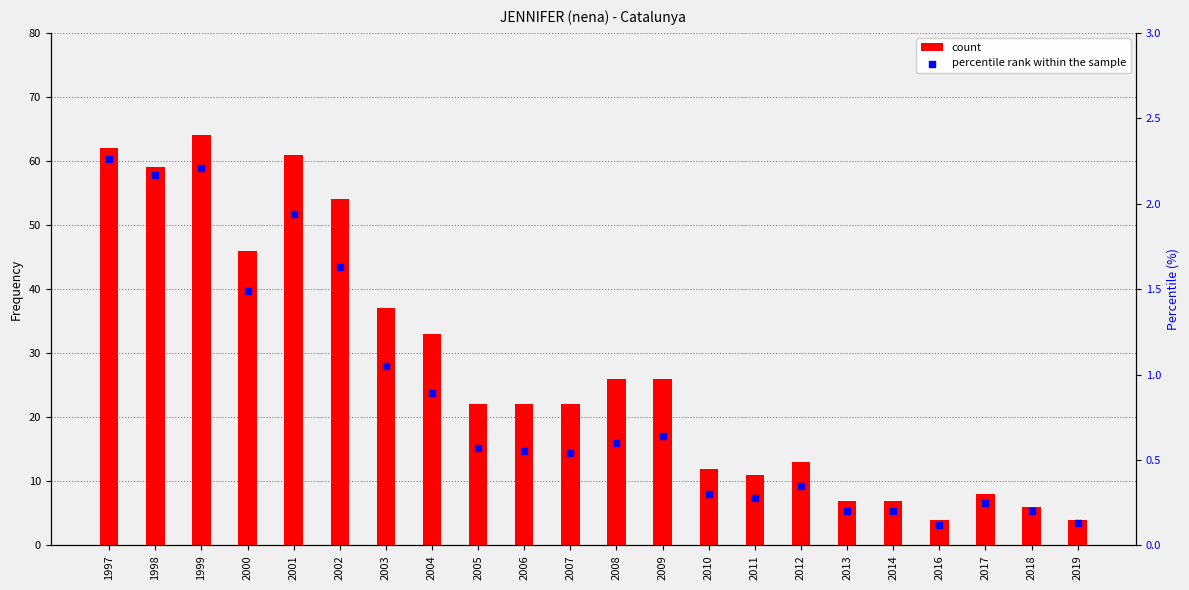

At how many categories does at least one series exceed 30?

8